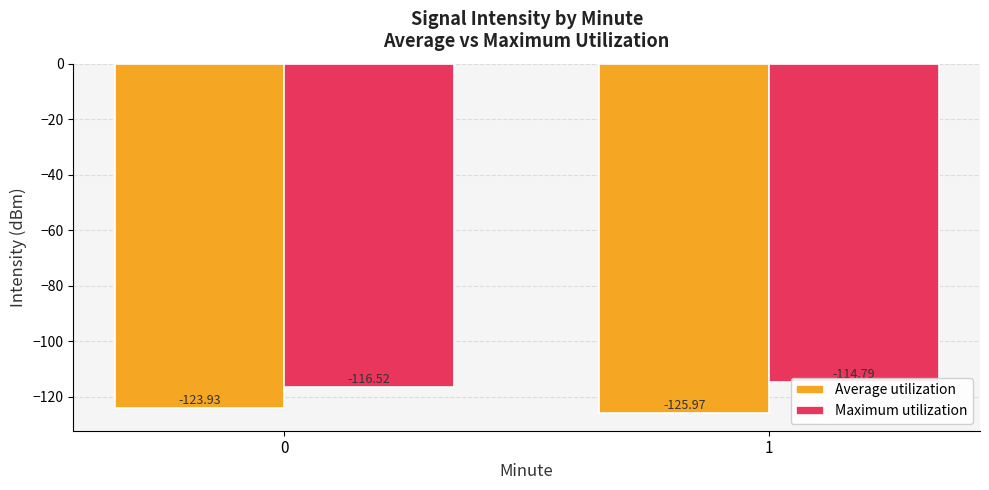

Reading left to right, what are all the values shown in this chart?

Average utilization: 0=-123.9	1=-126.0
Maximum utilization: 0=-116.5	1=-114.8